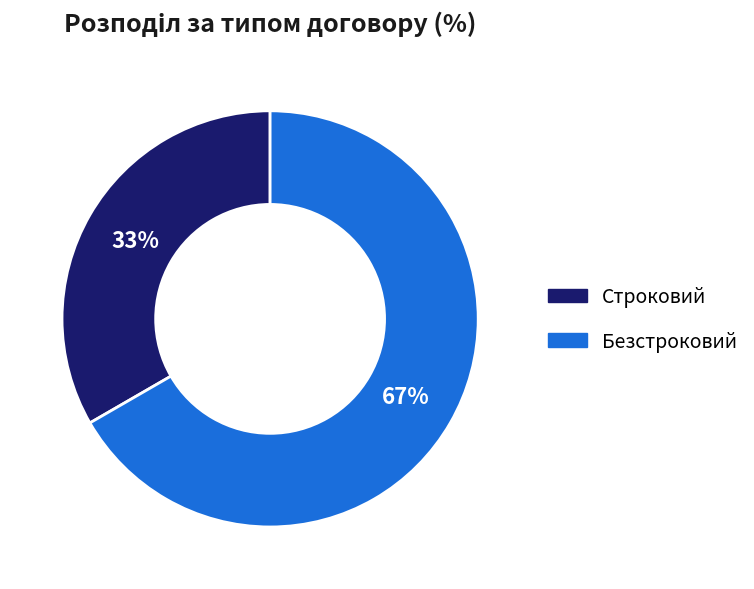

Is it true that Строковий is 24% of the pie?

False